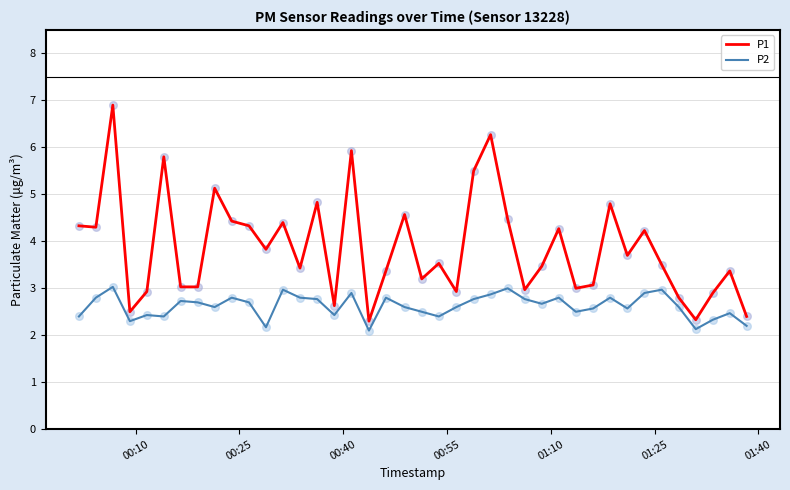

What is the difference between the maximum and minimum values in the P1 series?

4.6